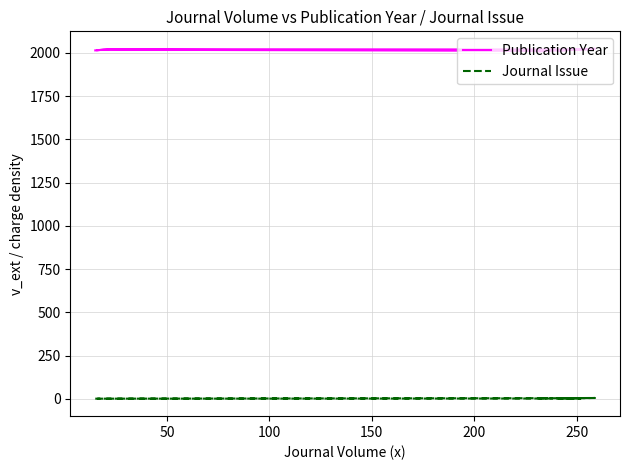

In Publication Year, how many points are lower than both neighbors (excluding endpoints)?

2